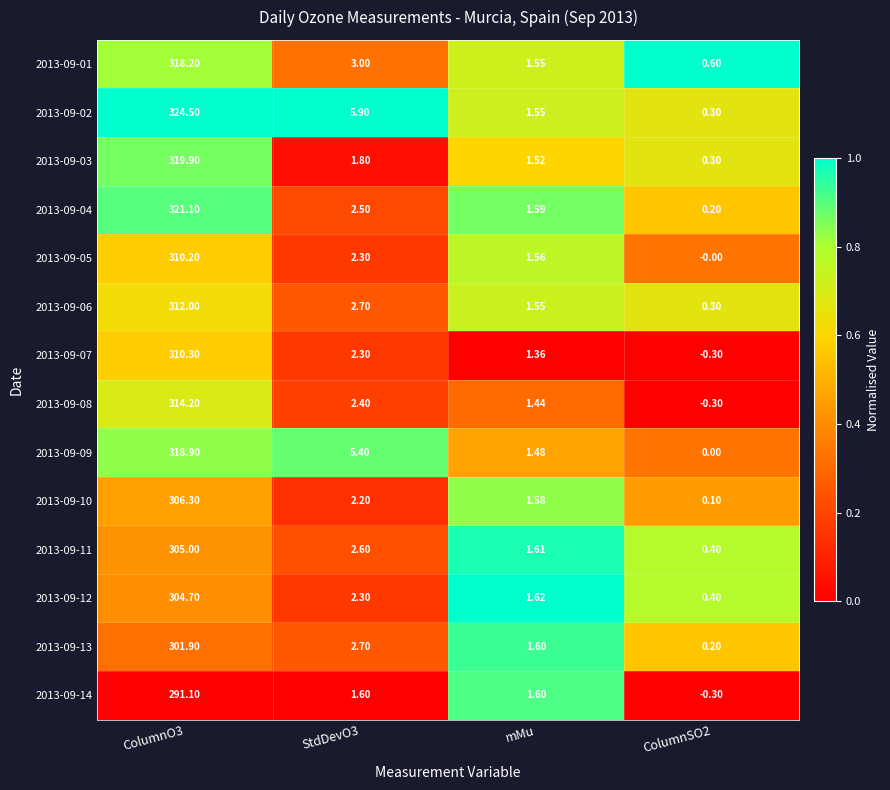

Which label corresponds to the largest value in the chart?

ColumnO3